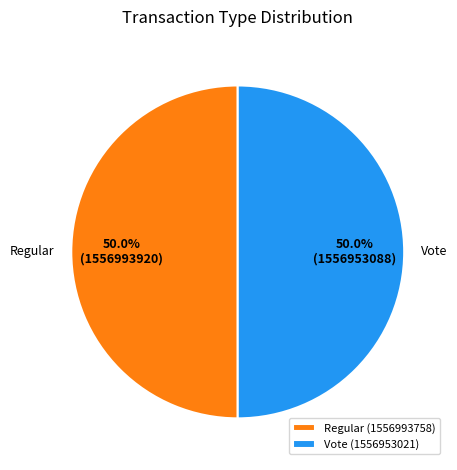

Count the number of slices in the pie.

2